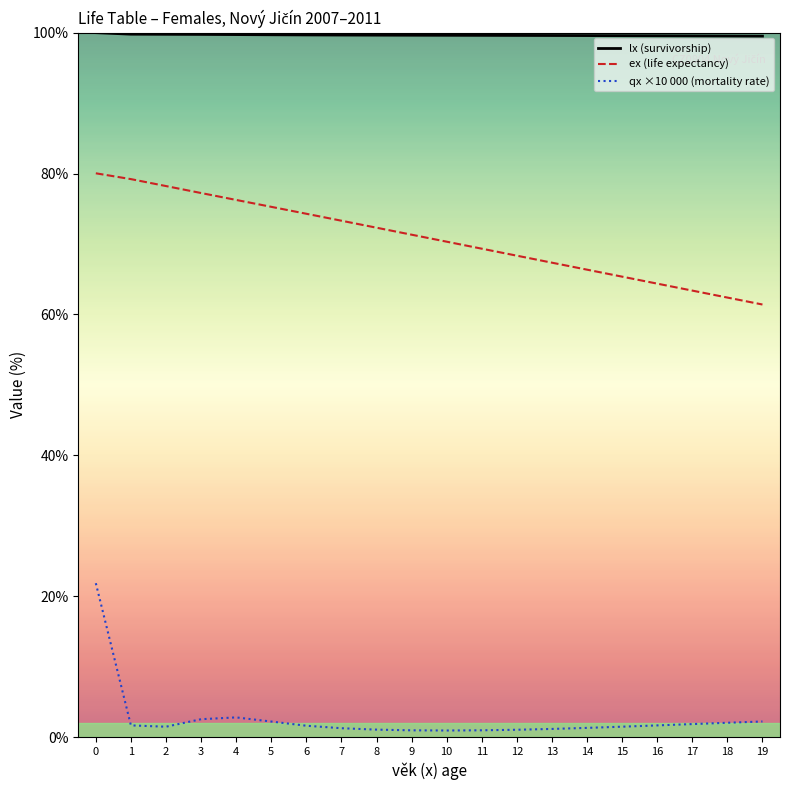

What value does the qx ×10 000 (mortality rate) series have at 16?

1.7